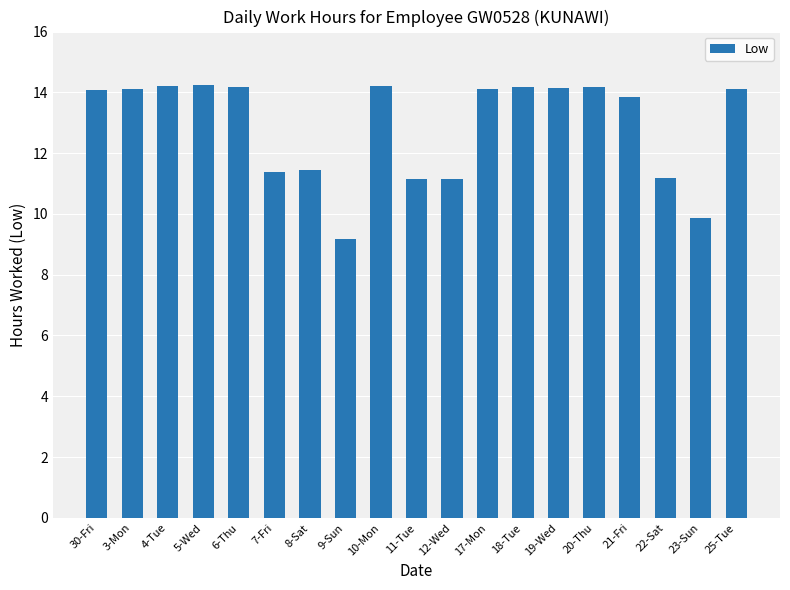

Count the number of categories in the chart.

19